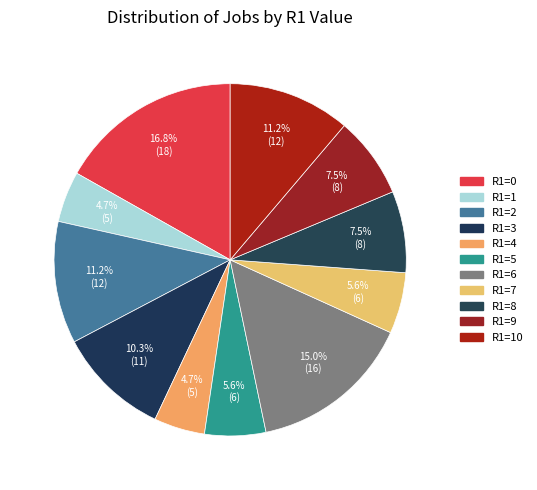

How many segments does this pie chart have?

11